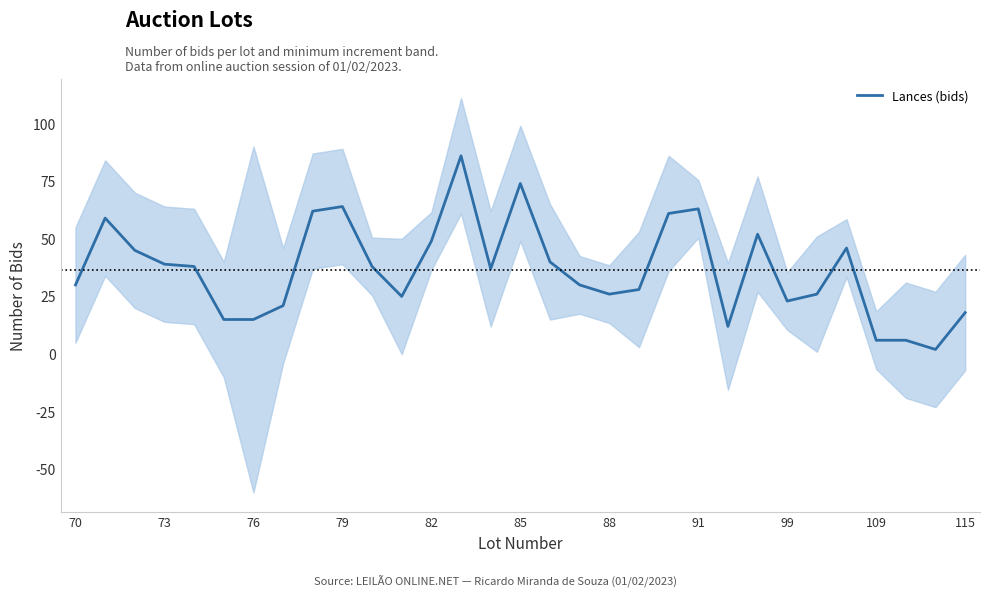

Reading left to right, transcribe all the data shown in this chart.

30	59	45	39	38	15	15	21	62	64	38	25	49	86	37	74	40	30	26	28	61	63	12	52	23	26	46	6	6	2	18